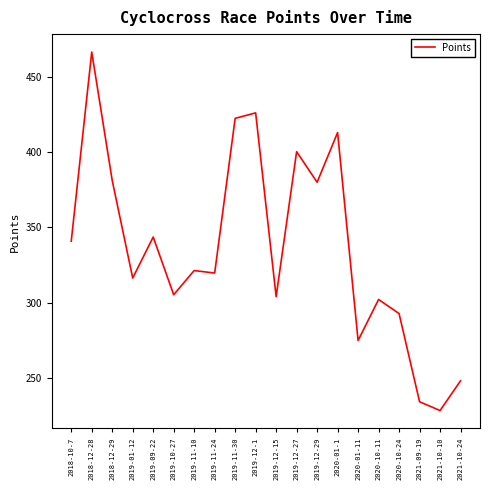

Where is the data nearest to the value 347?

2019-09-22